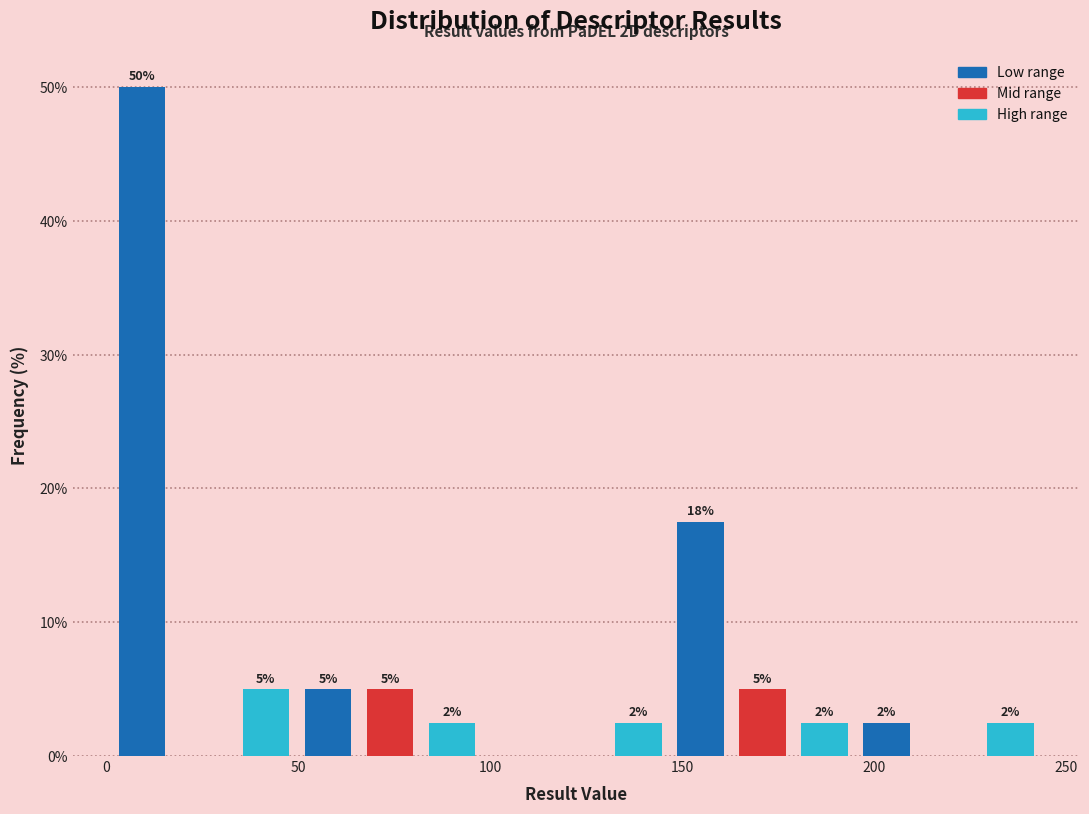

Around what value on the x-axis is the tallest bar? Give the approximate position of its centre, as read against the axis.

10